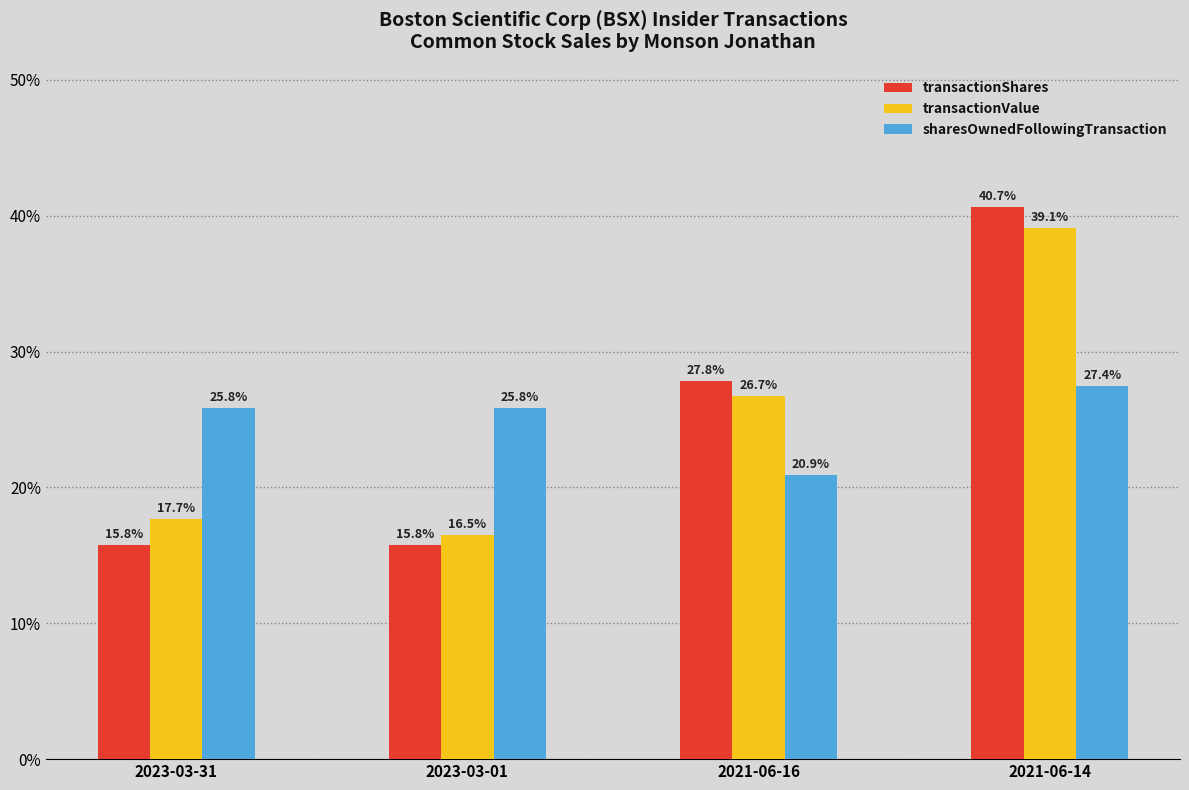

How many bars are there in each group?

3